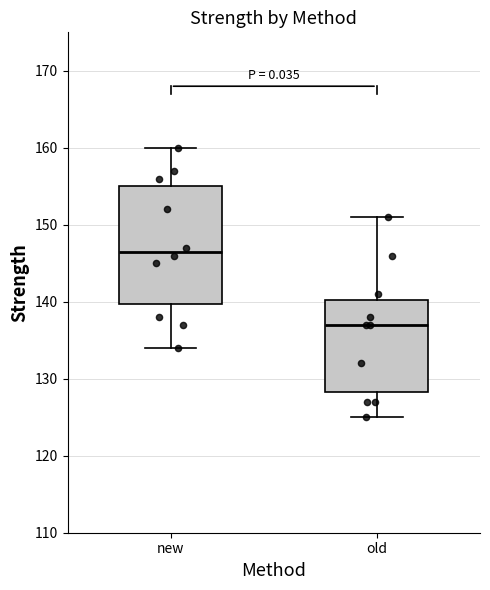

Reading left to right, transcribe this box plot: for each box, give where its median line is, the range the box spans, and where its two whiskers end, as read against the y-axis. The values are not printed on the chart, so give them approximately, as read against the axis.

new: median 147, box 140 to 155, whiskers 134 to 160
old: median 137, box 128 to 140, whiskers 125 to 151